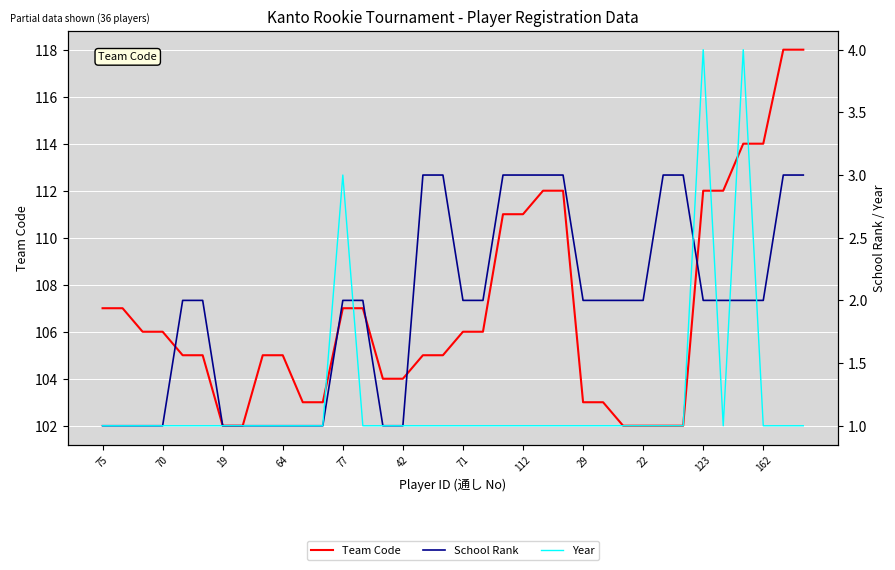

What is the highest value of the Team Code series?

118